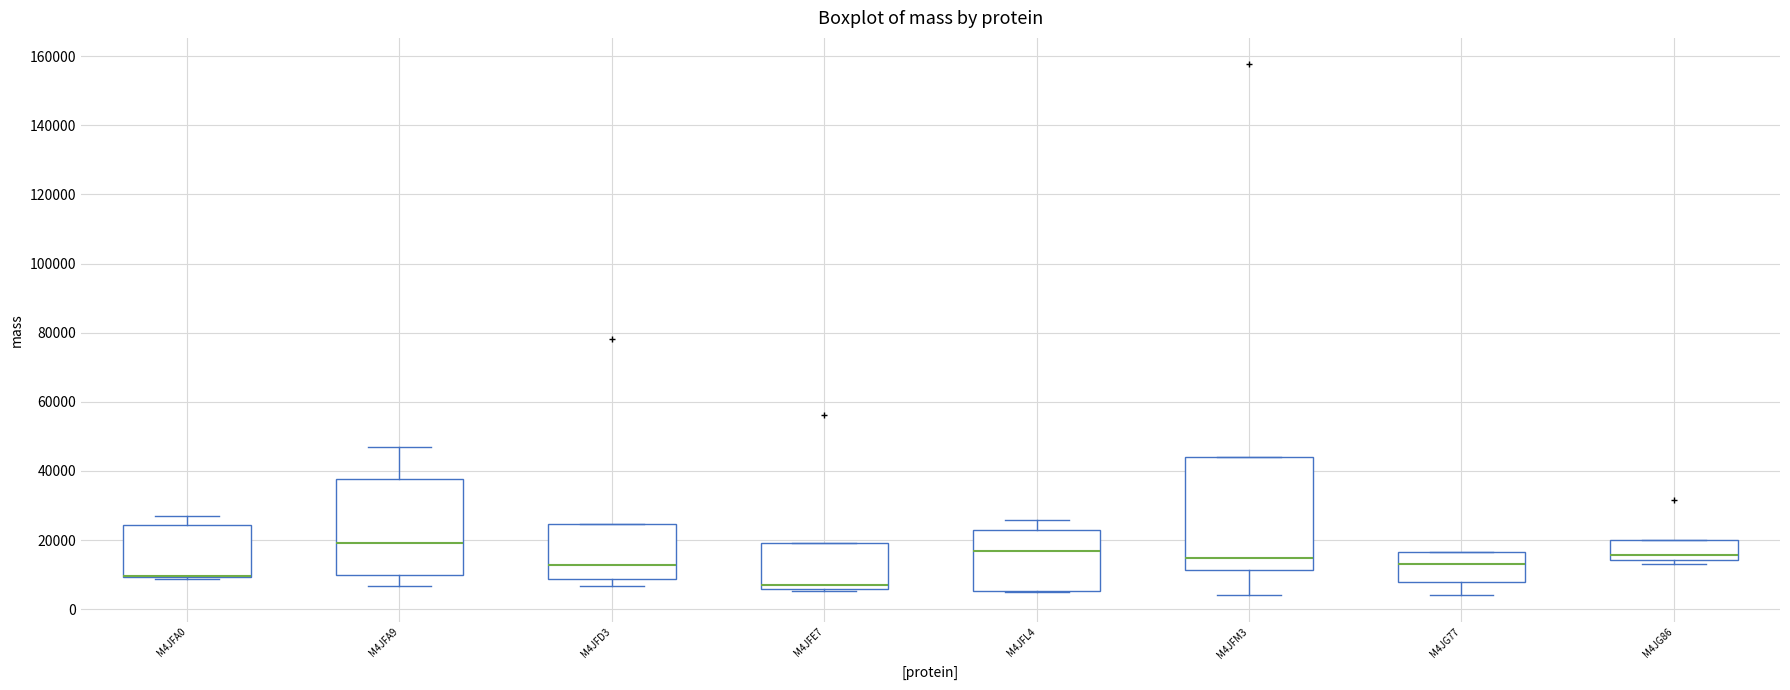

Reading left to right, transcribe this box plot: for each box, give where its median line is, the range the box spans, and where its two whiskers end, as read against the y-axis. The values are not printed on the chart, so give them approximately, as read against the axis.

M4JFA0: median 10000 (drawn on the box's lower edge), box 10000 to 24000, whiskers 8000 to 26000
M4JFA9: median 20000, box 10000 to 38000, whiskers 6000 to 46000
M4JFD3: median 12000, box 8000 to 24000, whiskers 6000 to 24000
M4JFE7: median 6000 (just above the box's lower edge), box 6000 to 20000, whiskers 6000 to 20000
M4JFL4: median 16000, box 6000 to 22000, whiskers 4000 to 26000
M4JFM3: median 14000, box 12000 to 44000, whiskers 4000 to 44000
M4JG77: median 14000, box 8000 to 16000, whiskers 4000 to 16000
M4JG86: median 16000, box 14000 to 20000, whiskers 14000 (just below the box's lower edge) to 20000